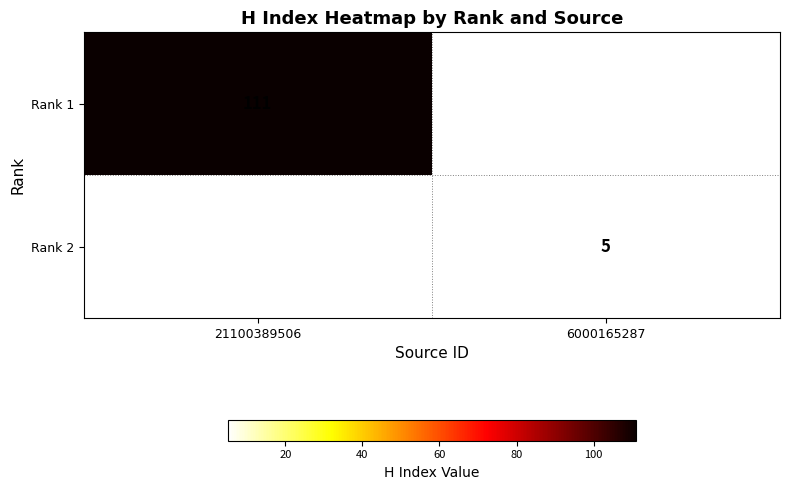

The Rank 2 series shows 7 at 6000165287. True or false?

False